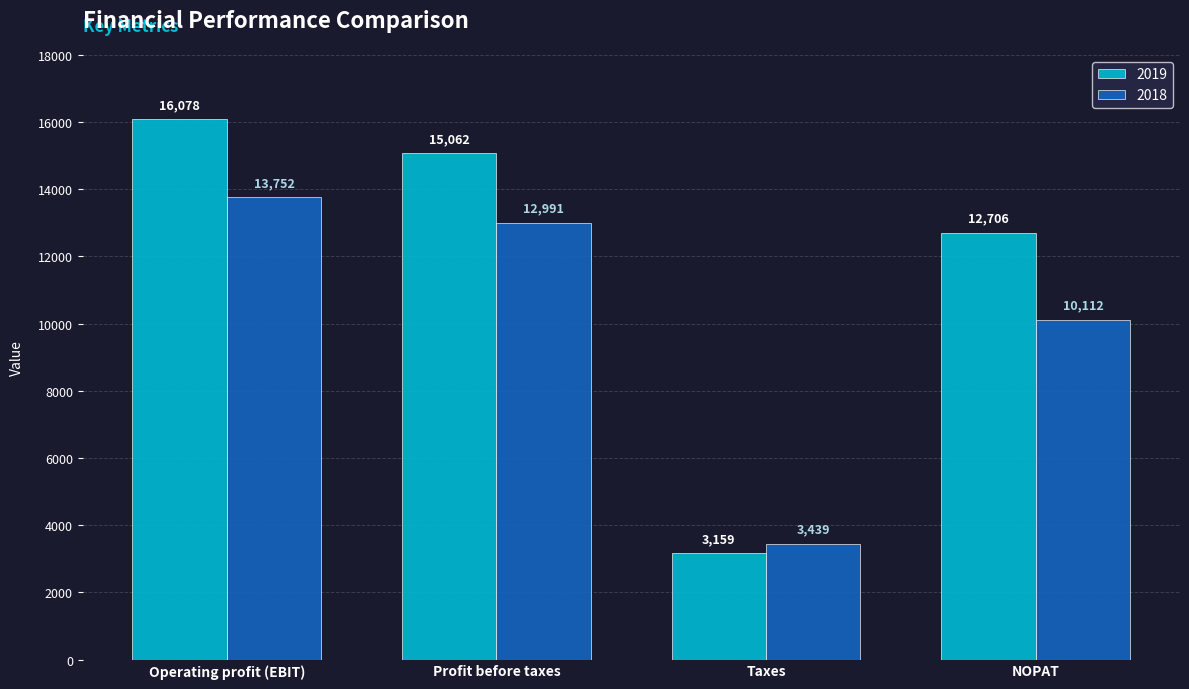

What is the spread (max minus min) of values at Taxes?

280.0